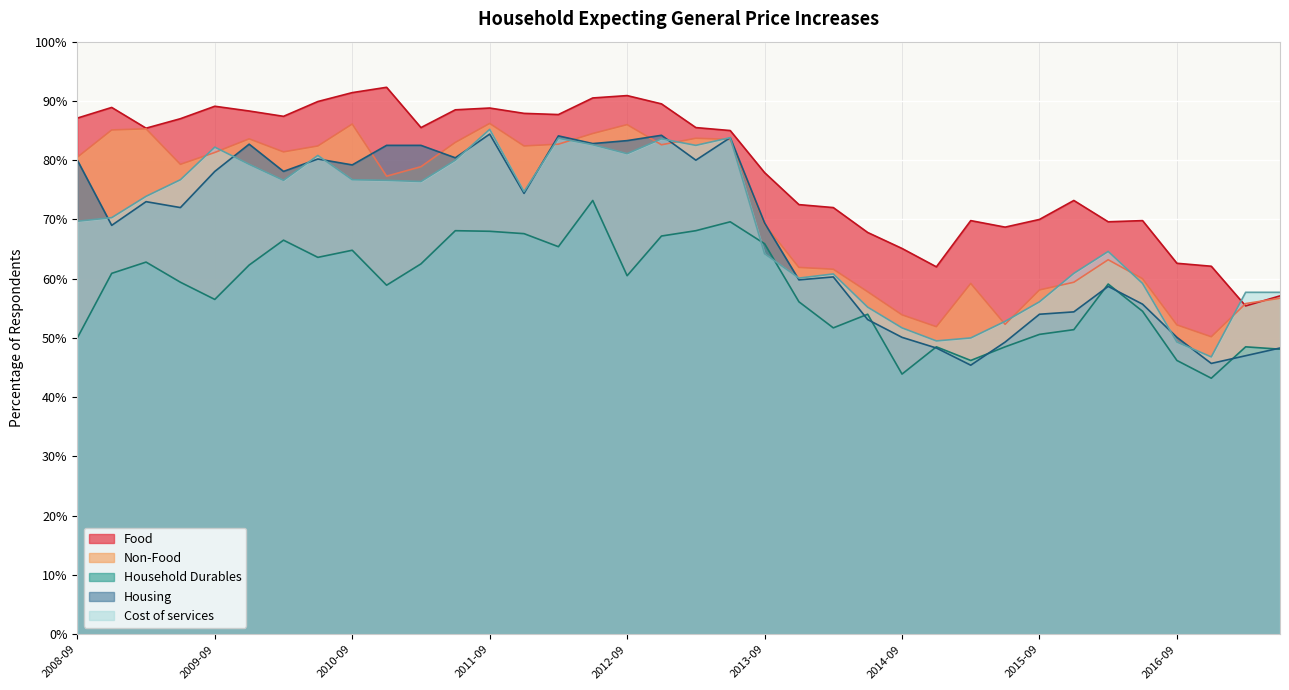

What is the minimum value shown in the chart?

43.2